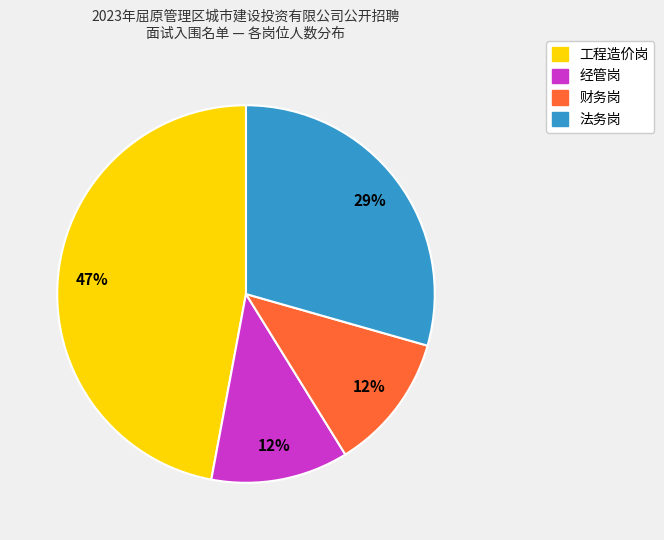

Is the sum of 法务岗 and 财务岗 greater than half?

No